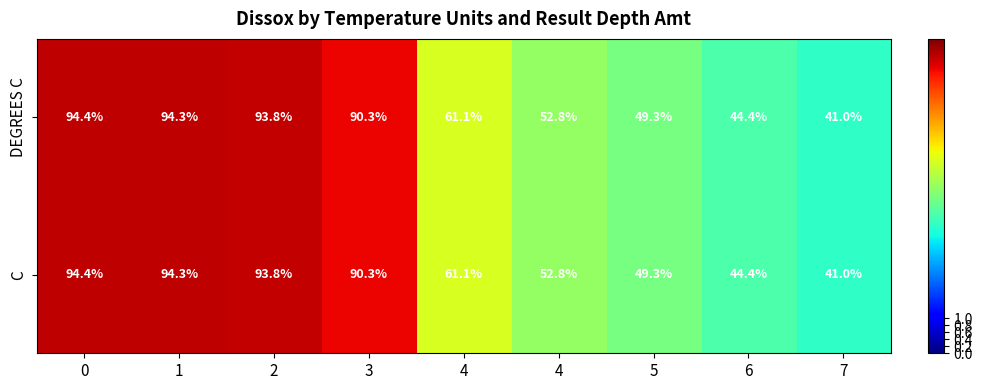

Which has a higher value, 3 or 1?

1